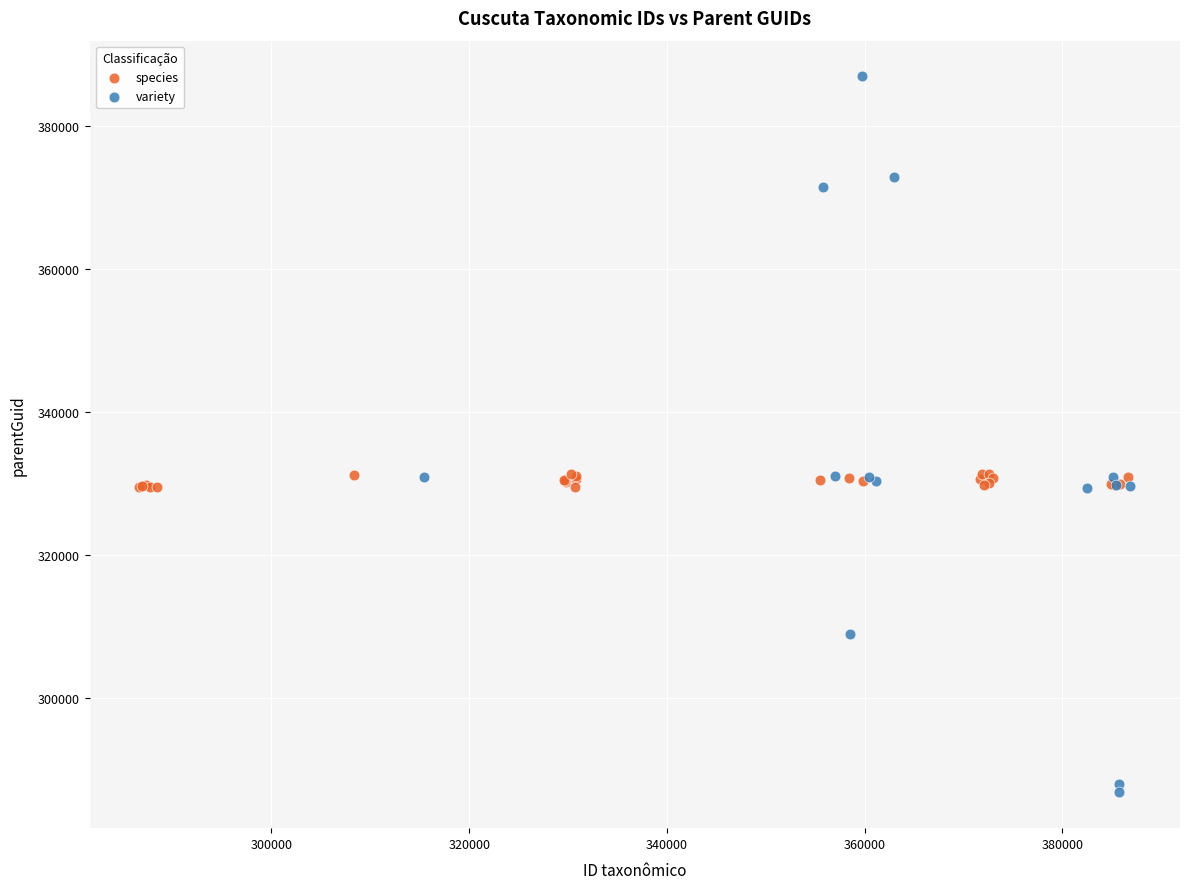

Which series has the widest spread of Y values?

variety